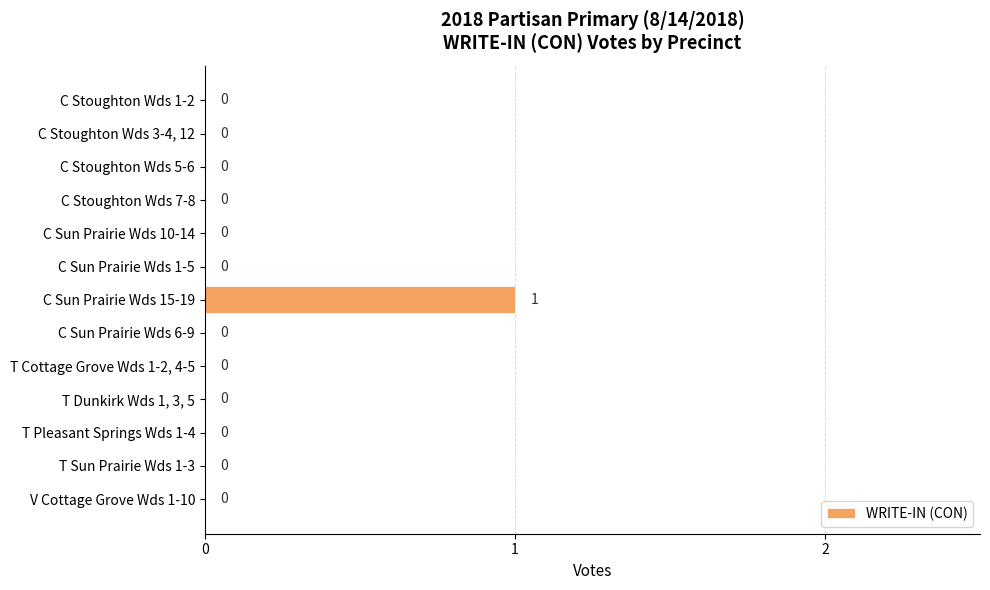

At which category does the chart reach its peak across all series?

C Sun Prairie Wds 15-19